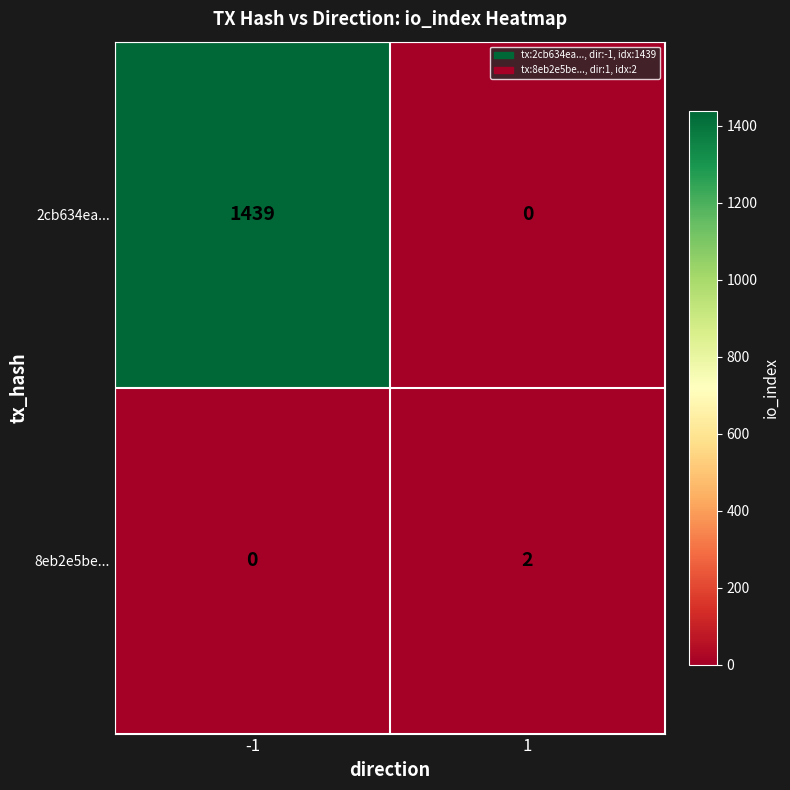

Reading left to right, what are all the values shown in this chart?

2cb634ea...: 1439	0
8eb2e5be...: 0	2